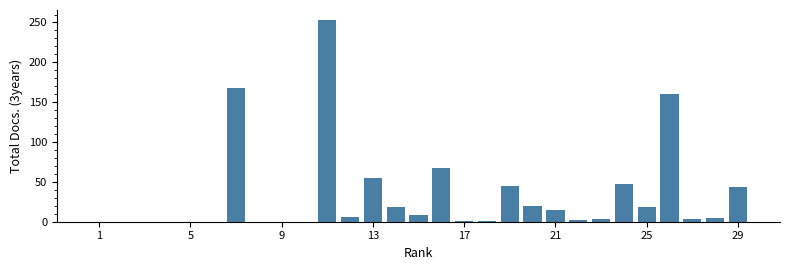

What is the sum of all values?

941